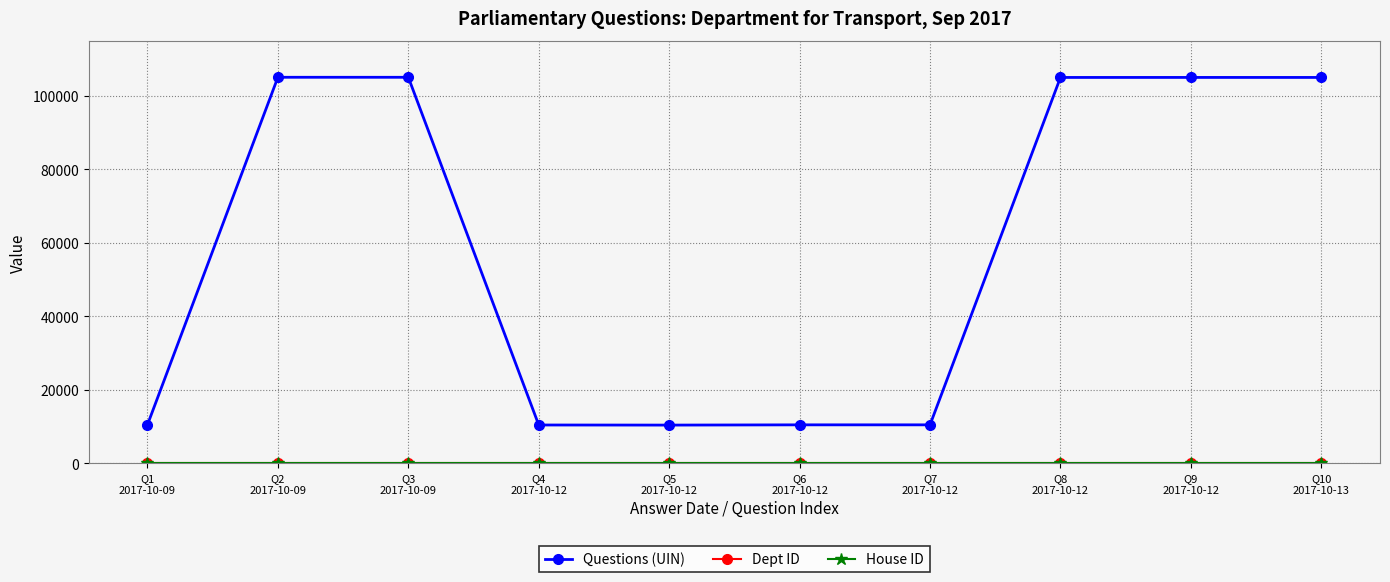

What is the greatest value displayed?

105064